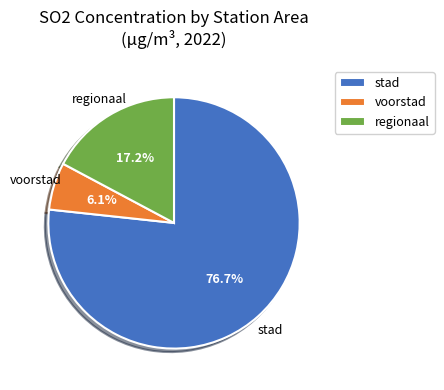

Which slice is the largest?

stad